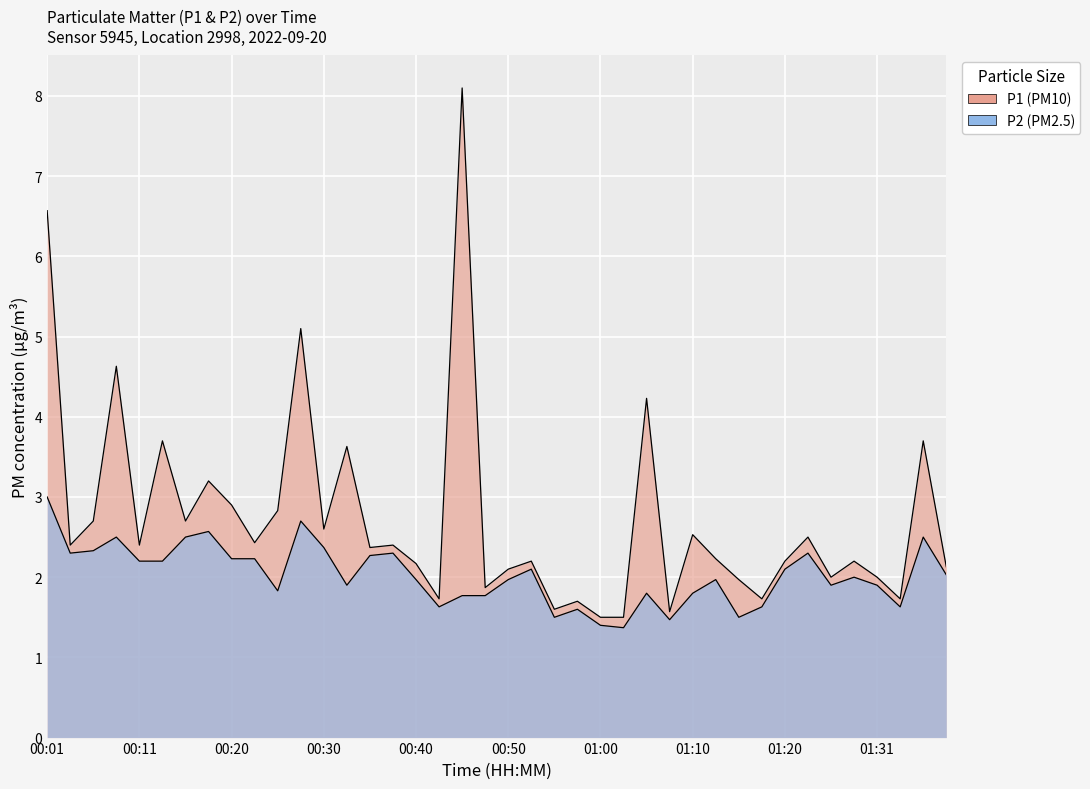

Rank the series by their maximum value, from highest to lowest.

P1, P2